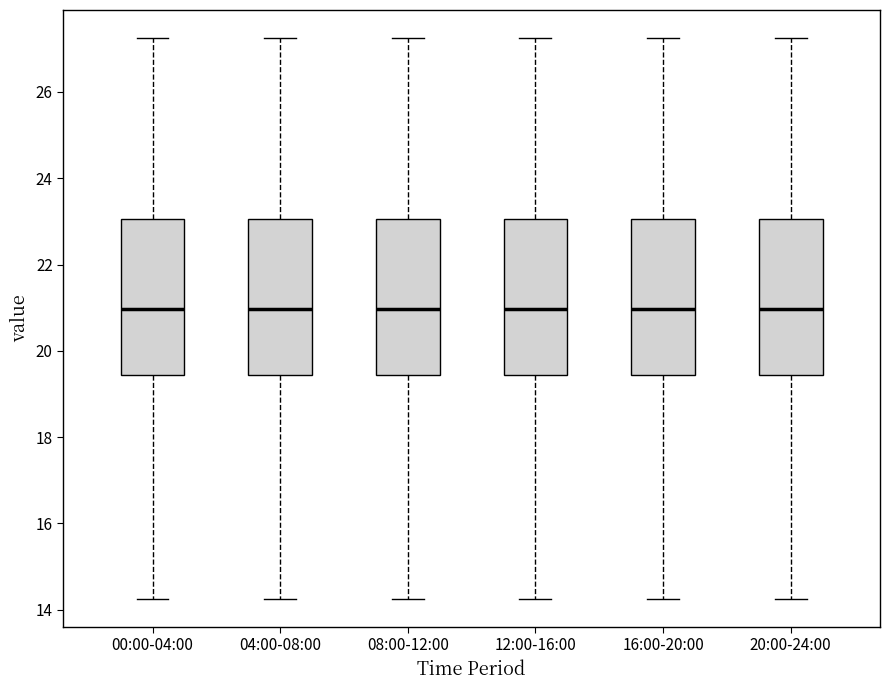

Where does the median line of the box for 04:00-08:00 sit on the y-axis? The values are not printed on the chart, so give them approximately, as read against the axis.

21.0